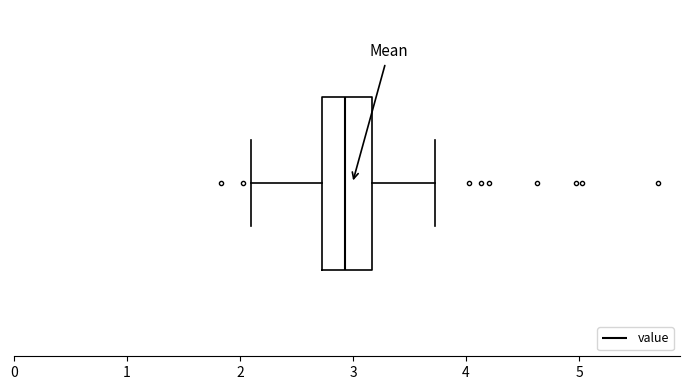

Transcribe this box plot: give where the median line is, the range the box spans, and where the two whiskers end, as read against the x-axis. The values are not printed on the chart, so give them approximately, as read against the axis.

median 2.9, box 2.7 to 3.2, whiskers 2.1 to 3.7